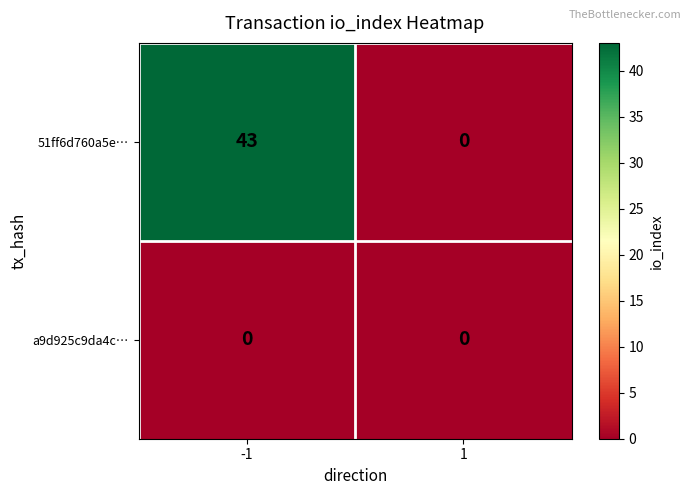

Between -1 and 1, which series saw the biggest shift?

51ff6d760a5e…